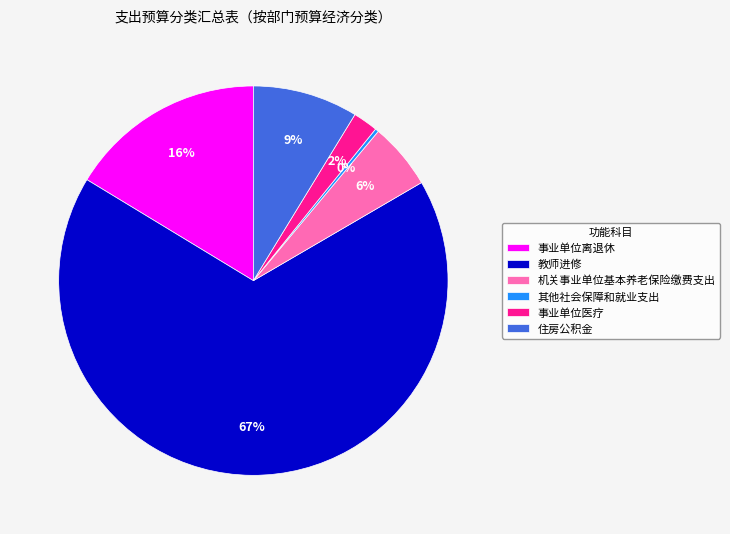

To the nearest percent, what is the difference between the 机关事业单位基本养老保险缴费支出 and 住房公积金 slice percentages?

3%